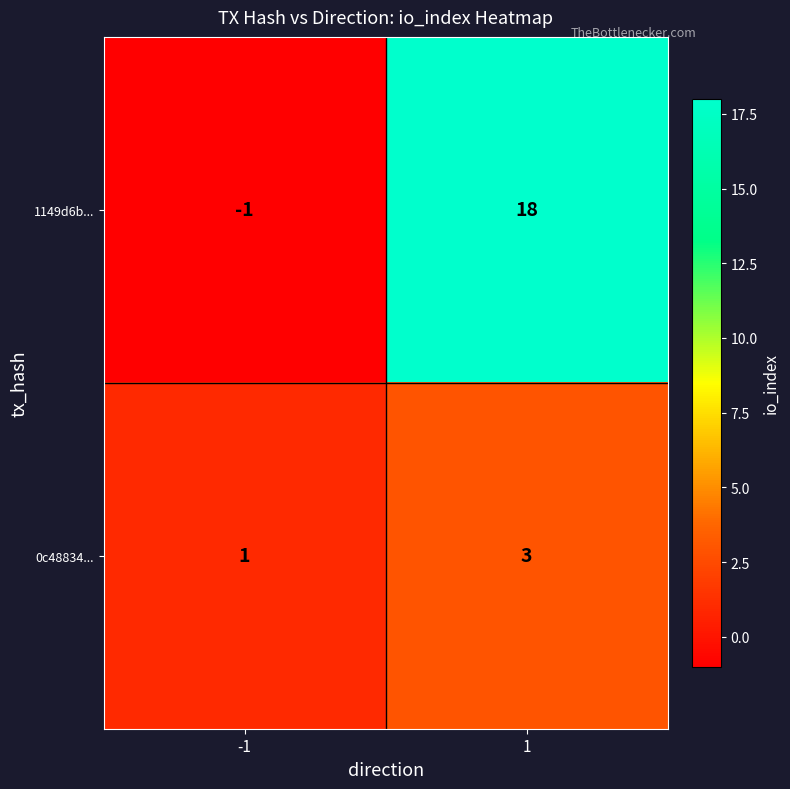

The value of 0c48834... at 1 is 3. True or false?

True